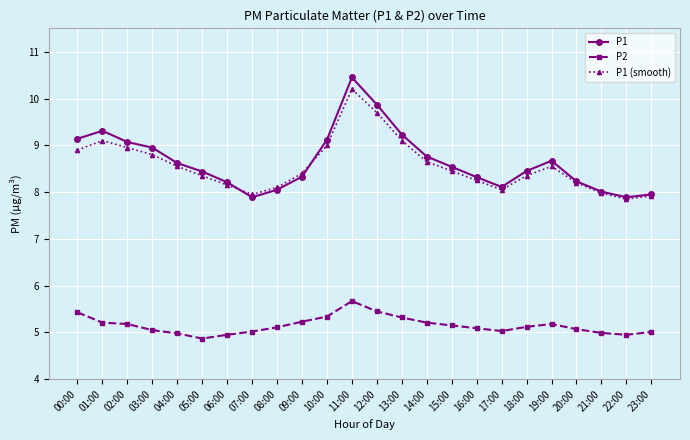

What position from the right is 01:00?

23